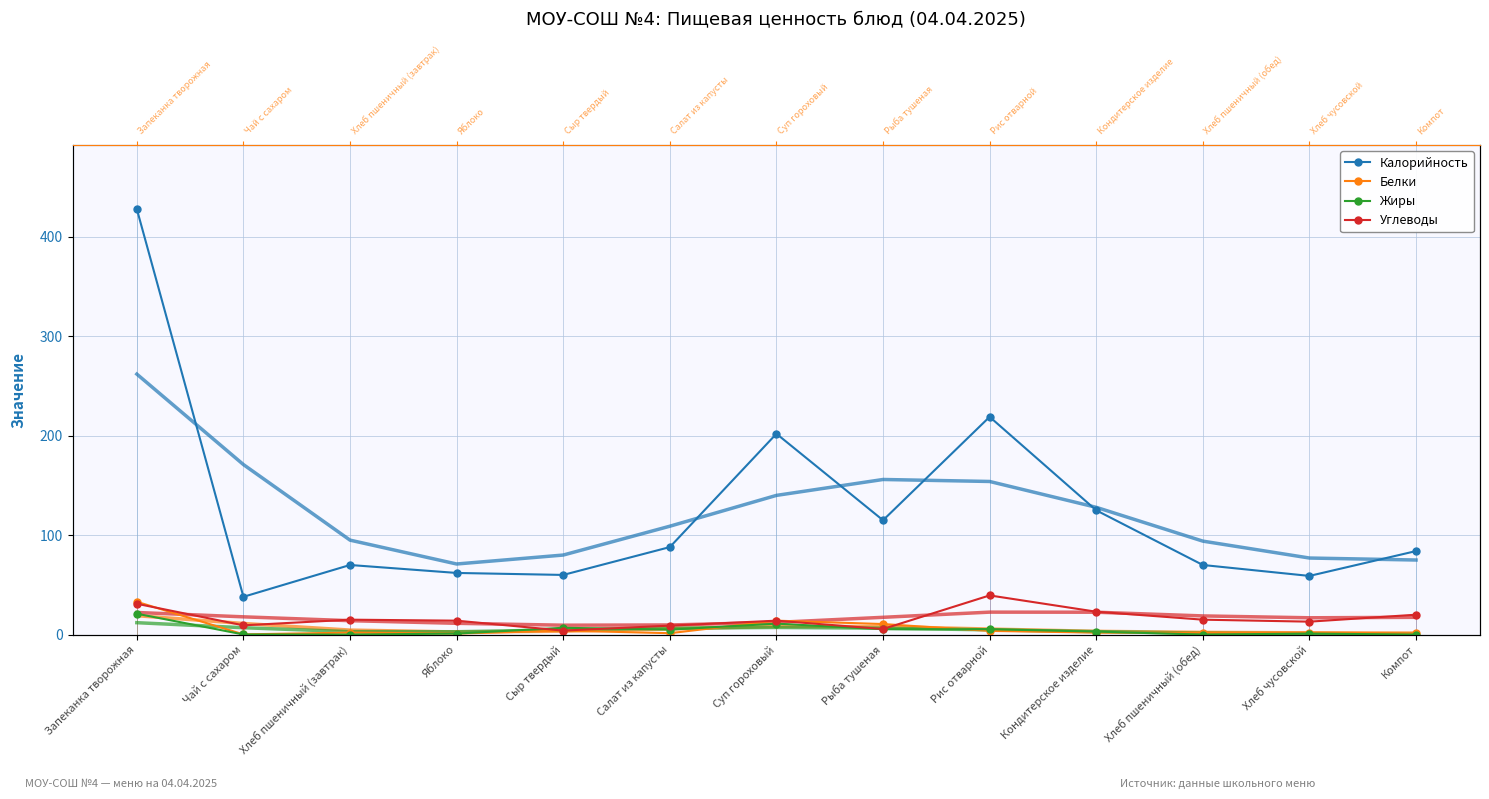

How many lines are shown in the chart?

4